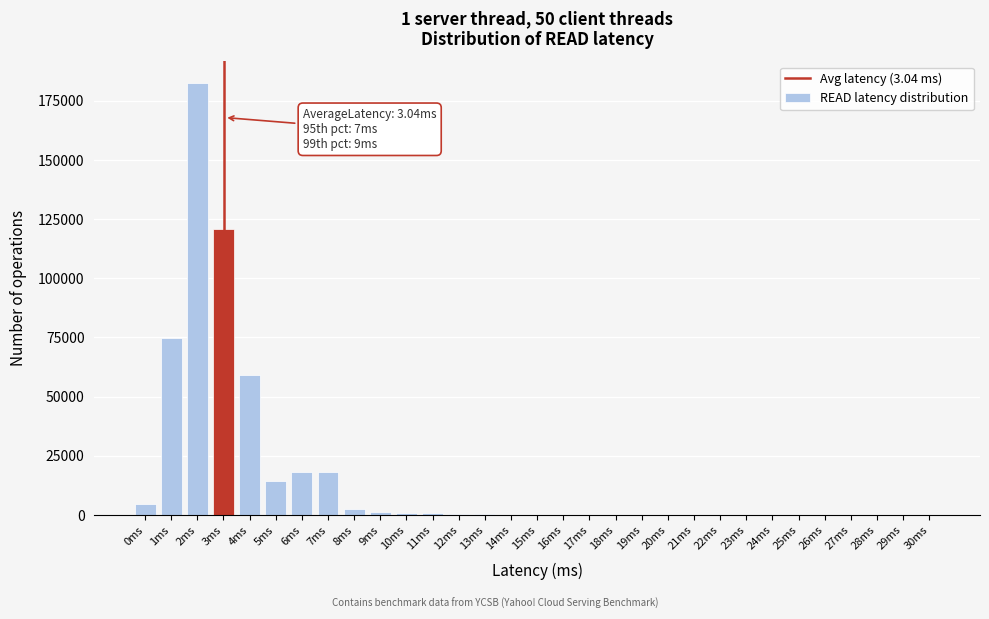

Which category has the highest value across all series?

2ms